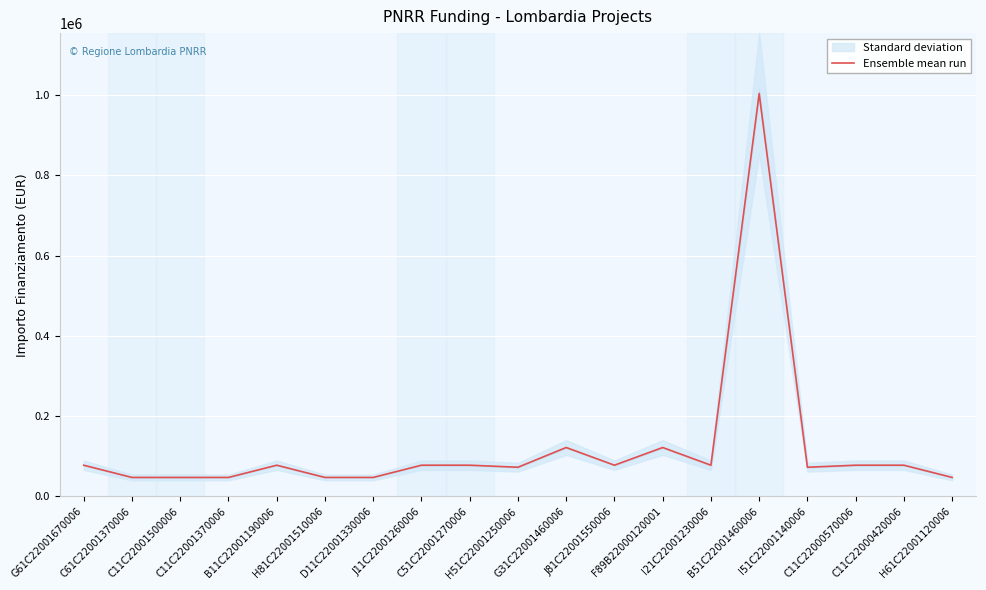

Where is the first local maximum?

B11C22001190006